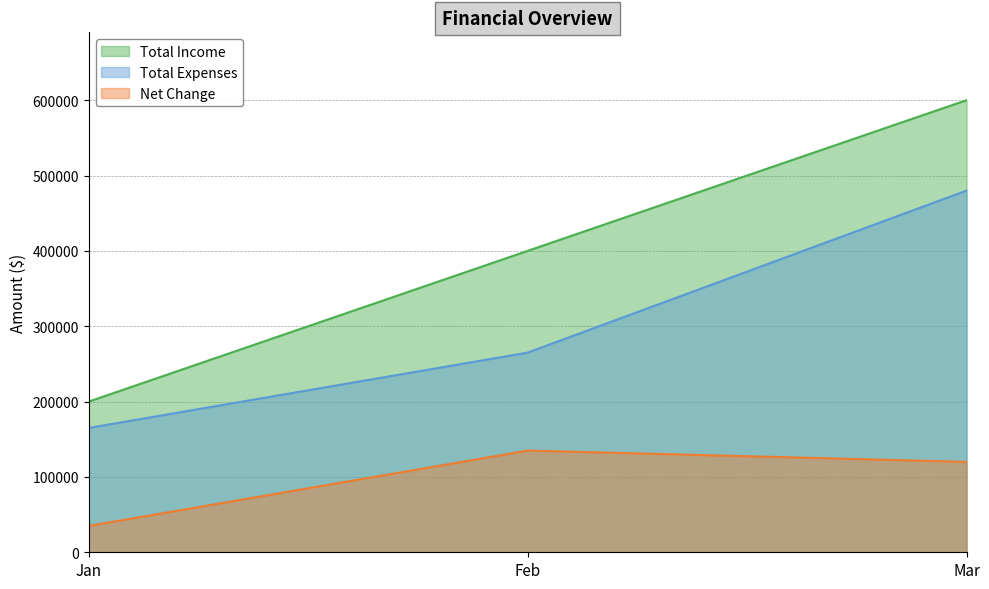

Is the value of Net Change at Feb greater than the value of Total Expenses at Jan?

No